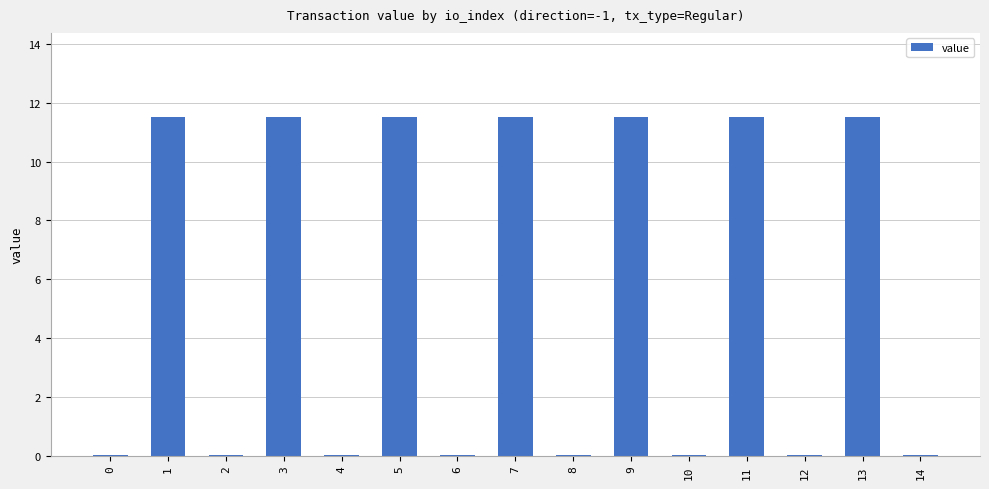

What is the greatest value displayed?

11.5